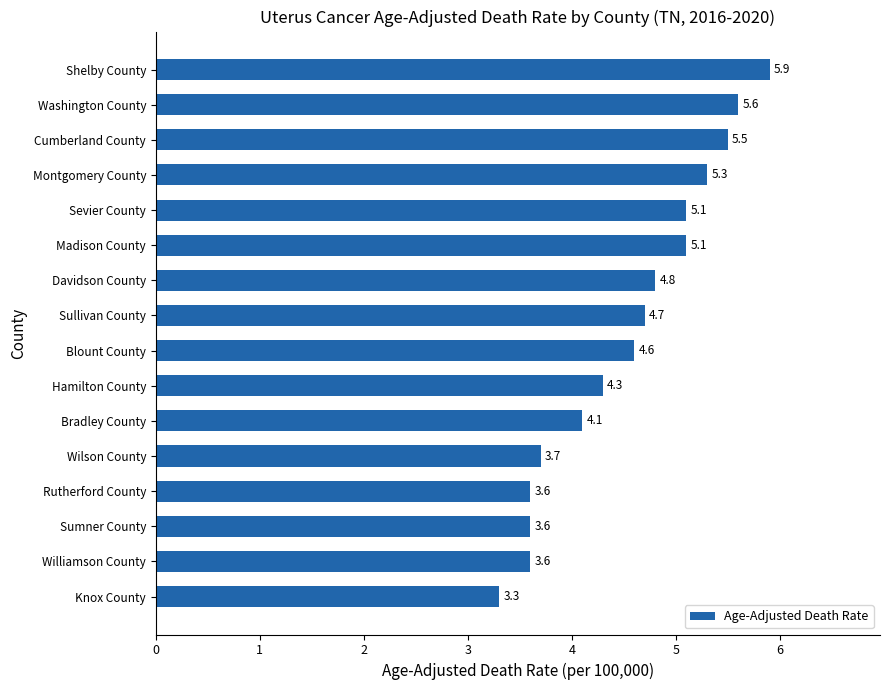

Between Sullivan County and Knox County, which is larger?

Sullivan County